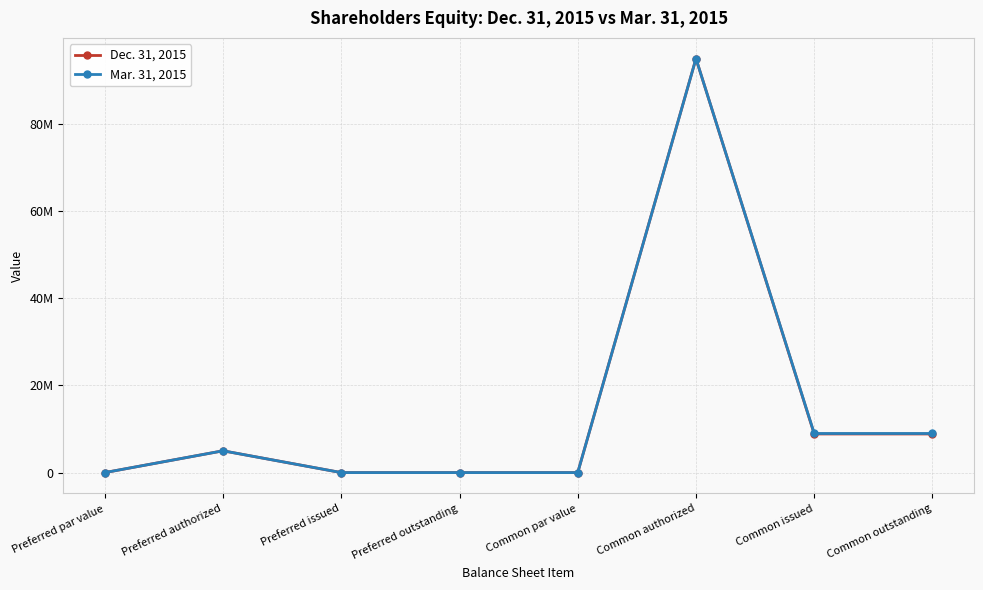

Which category has the highest value across all series?

Common authorized